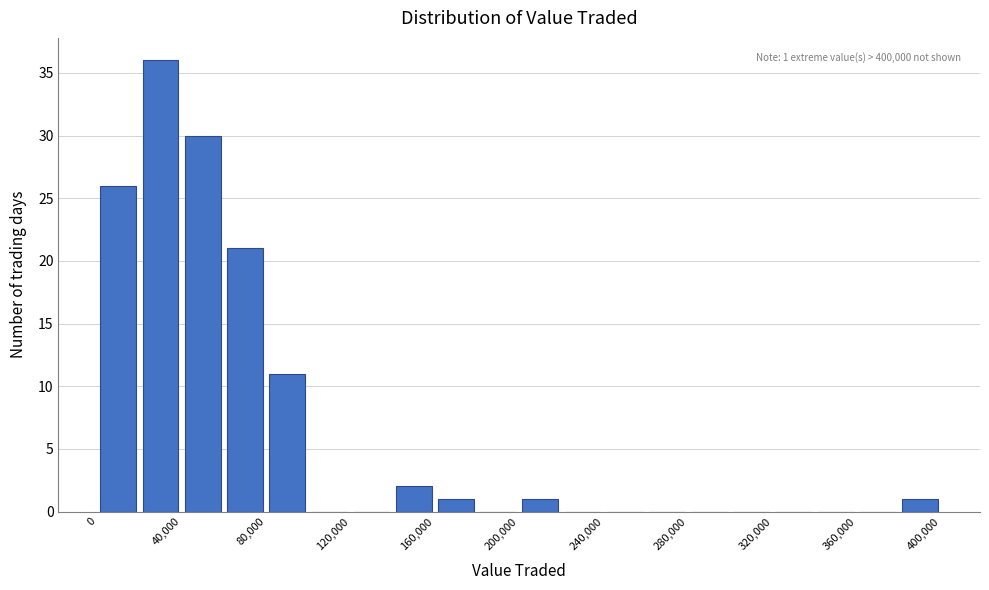

Over which range of the x-axis is the bar tallest?

20000 to 40000